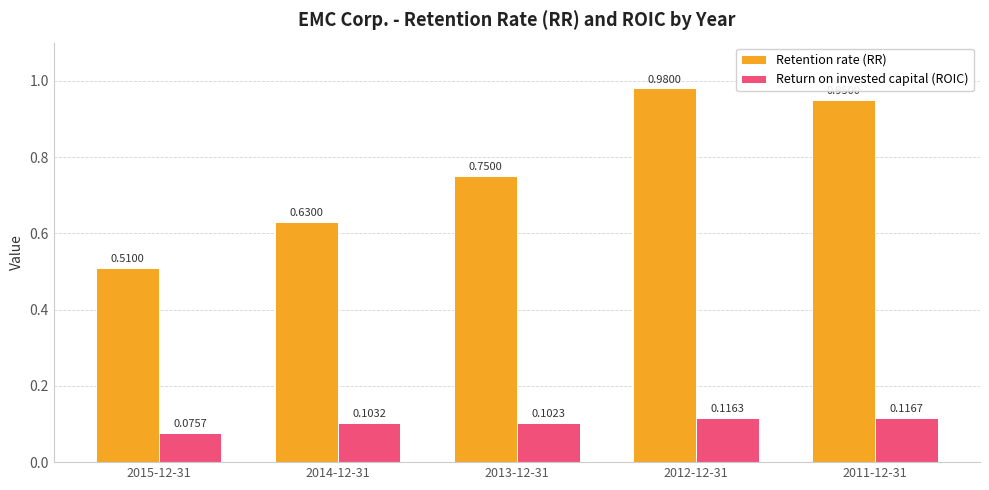

Rank the series by their maximum value, from highest to lowest.

Retention rate (RR), Return on invested capital (ROIC)